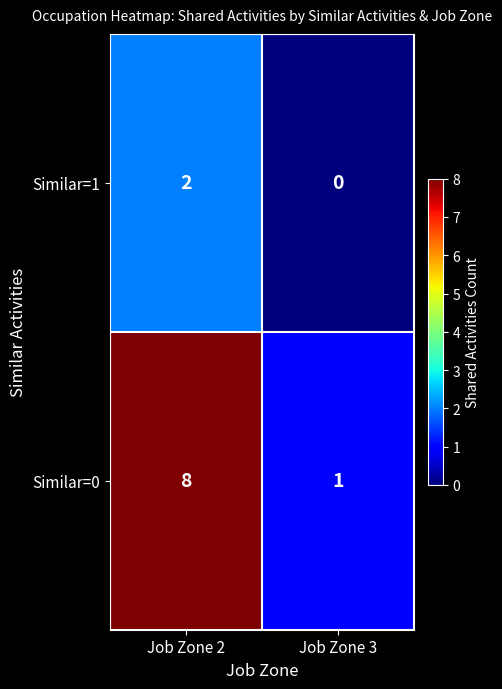

How many positive values does the Similar=1 series have?

1